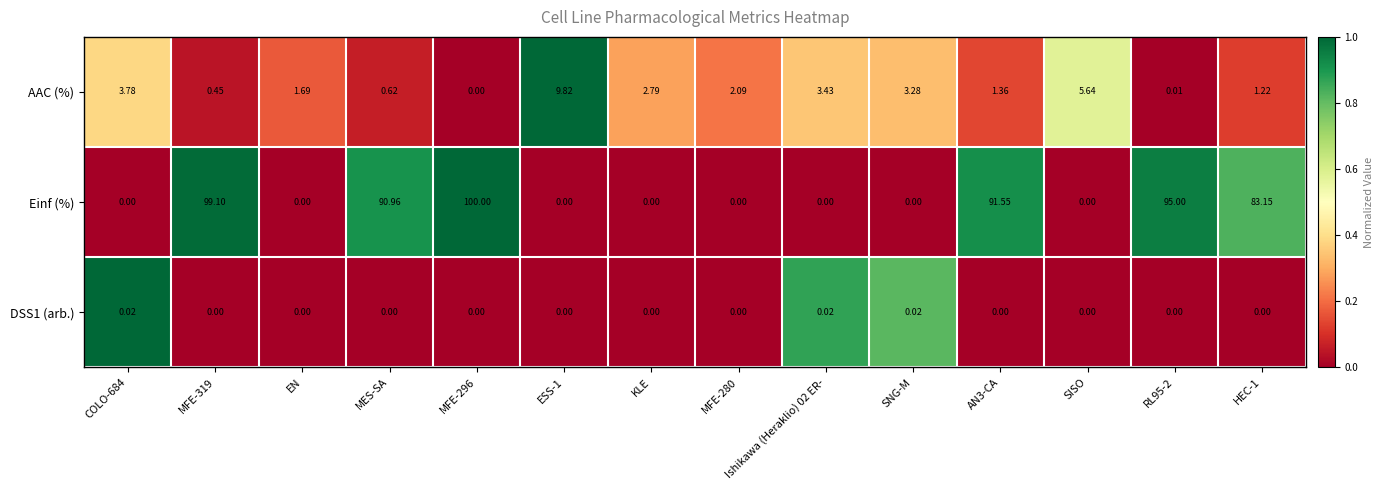

Is the value of DSS1 (arb.) at SISO greater than the value of AAC (%) at SNG-M?

No